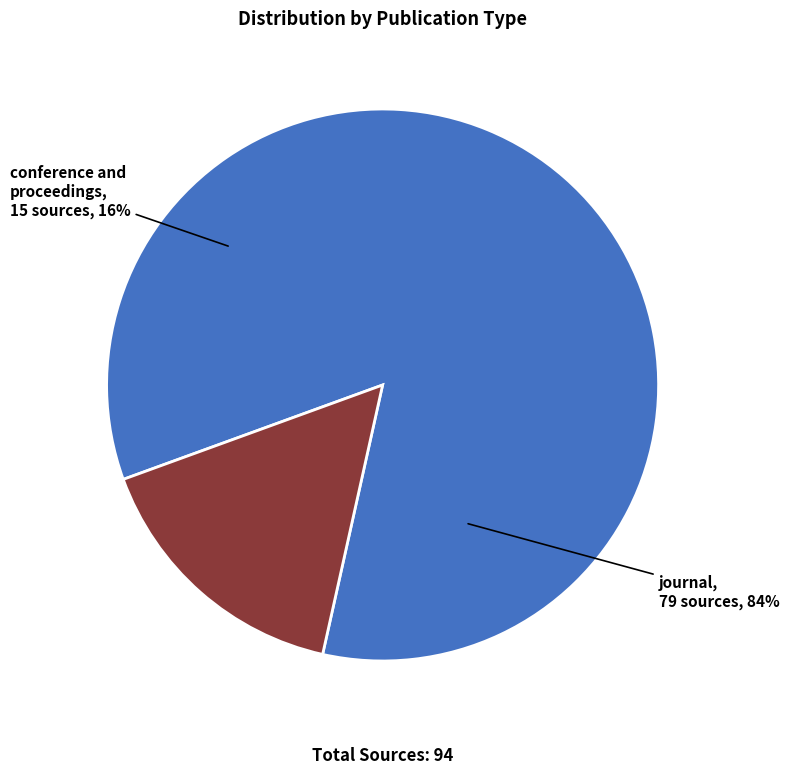

To the nearest percent, what is the average slice percentage?

50%